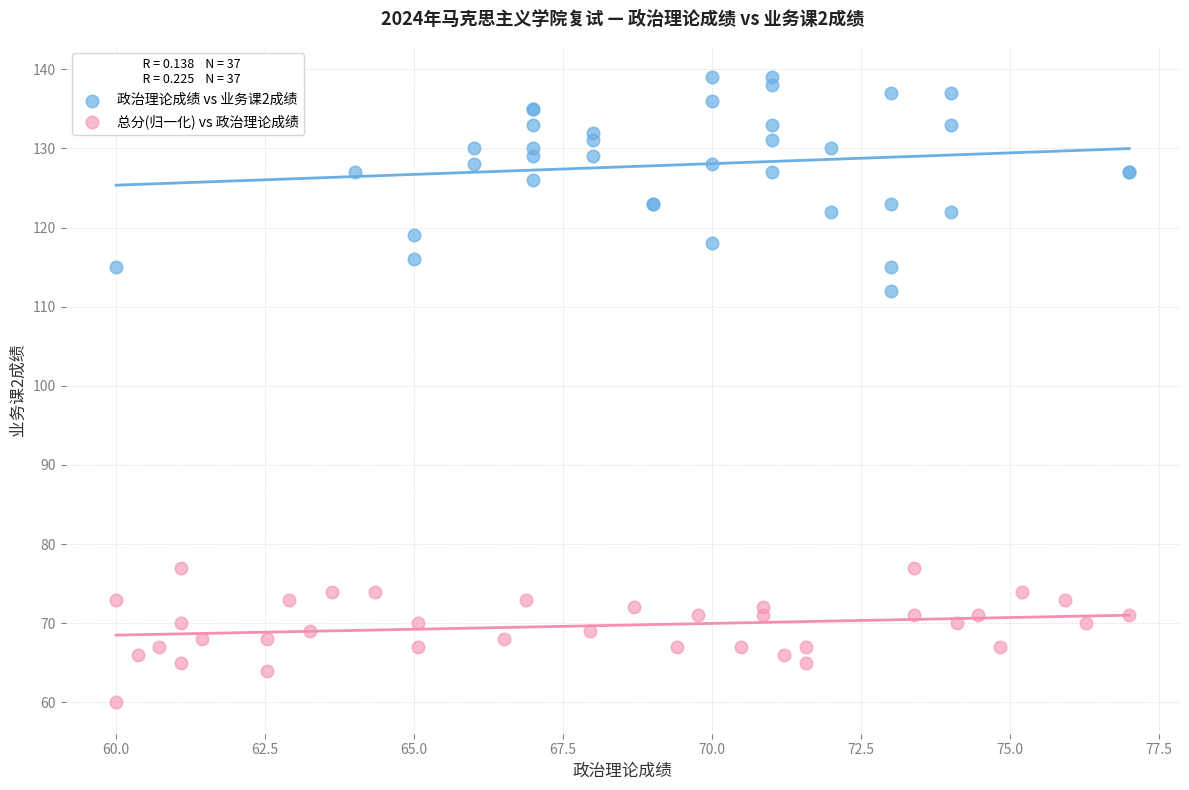

Which series has the widest spread of Y values?

政治理论成绩 vs 业务课2成绩